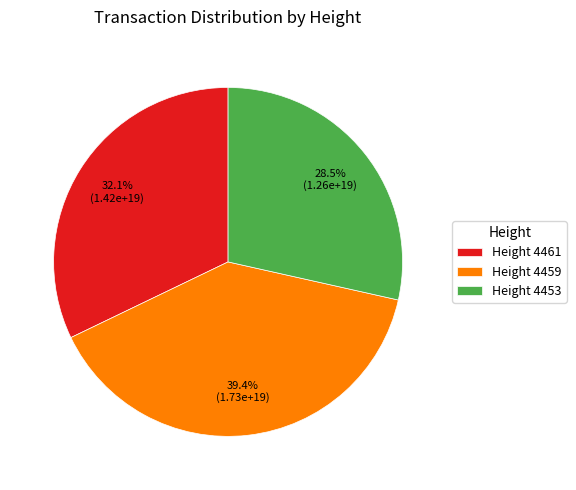

Approximately how many times larger is the value at Height 4461 compared to Height 4453?

1.1